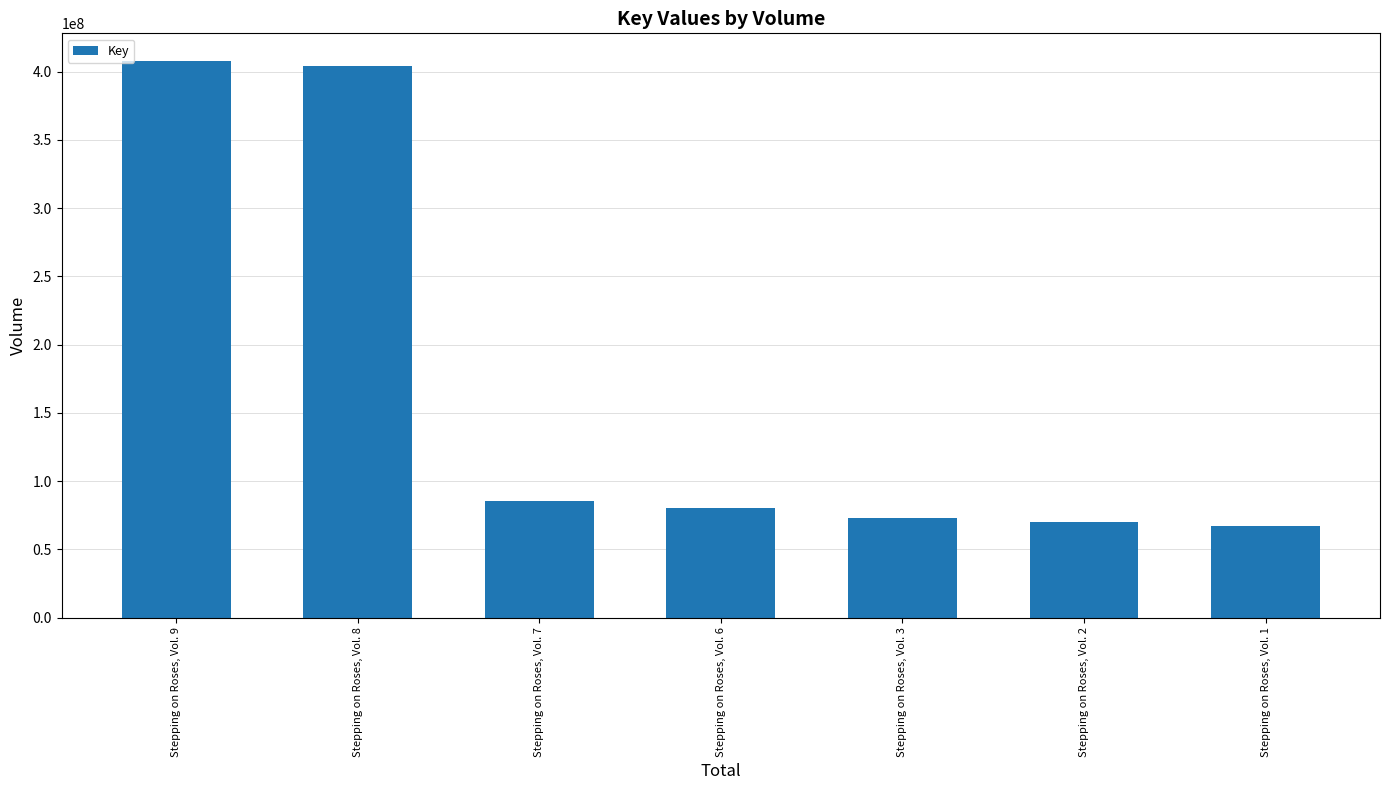

What is the ratio of the value at Stepping on Roses, Vol. 6 to the value at Stepping on Roses, Vol. 9?

0.2